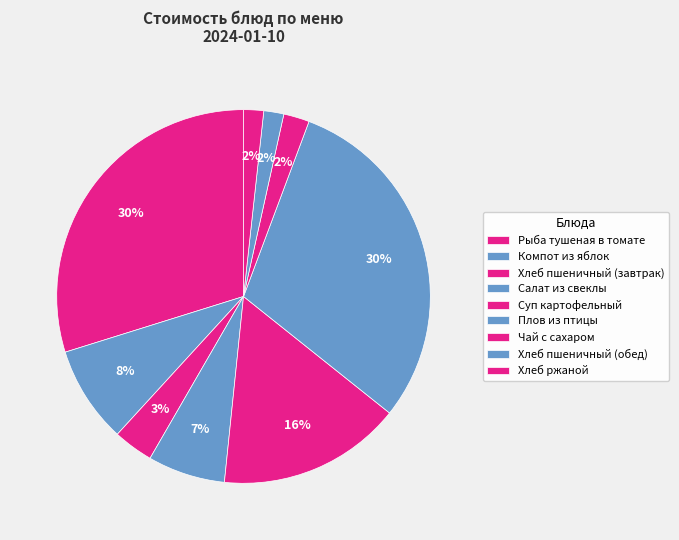

Count the number of slices in the pie.

9